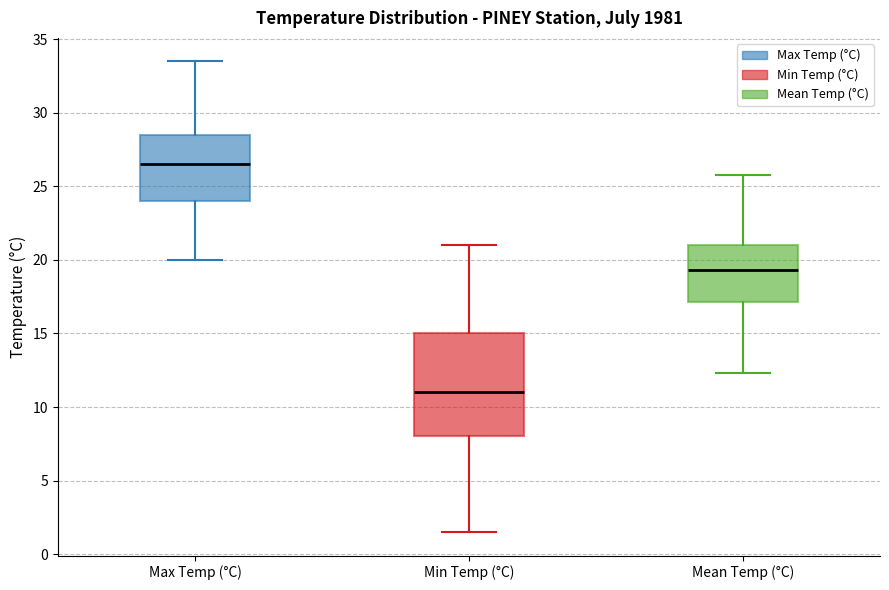

Which box's median line is the lowest?

Min Temp (°C)